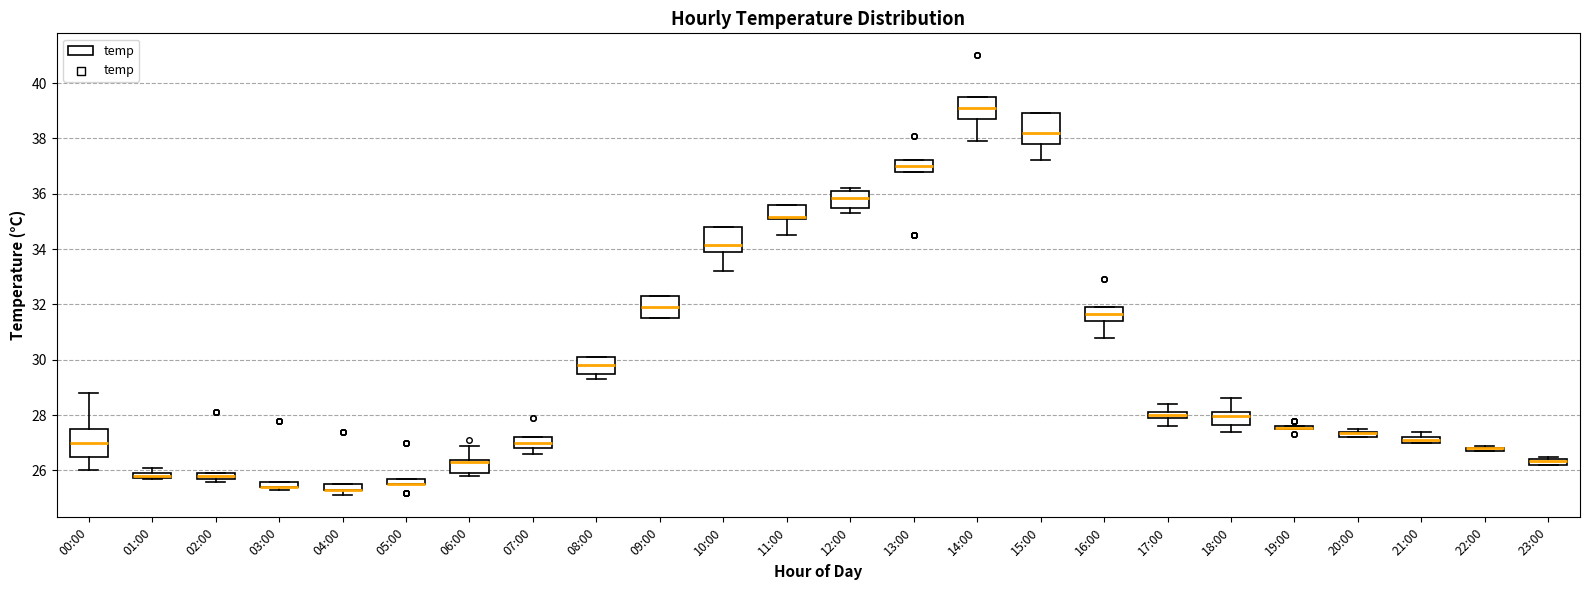

Where does the lower whisker of the box for 14:00 end on the y-axis? The values are not printed on the chart, so give them approximately, as read against the axis.

38.0